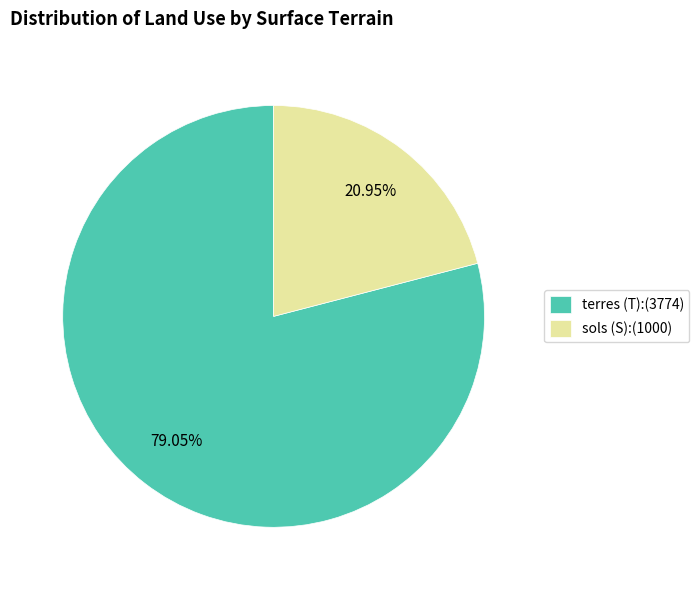

Which has a higher value, sols (S) or terres (T)?

terres (T)